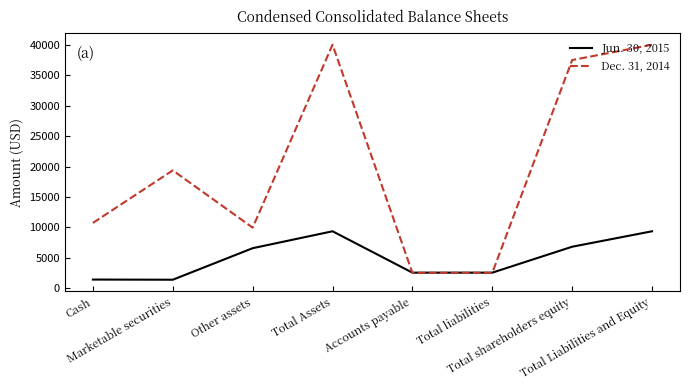

What is the lowest value of the Jun. 30, 2015 series?

1379